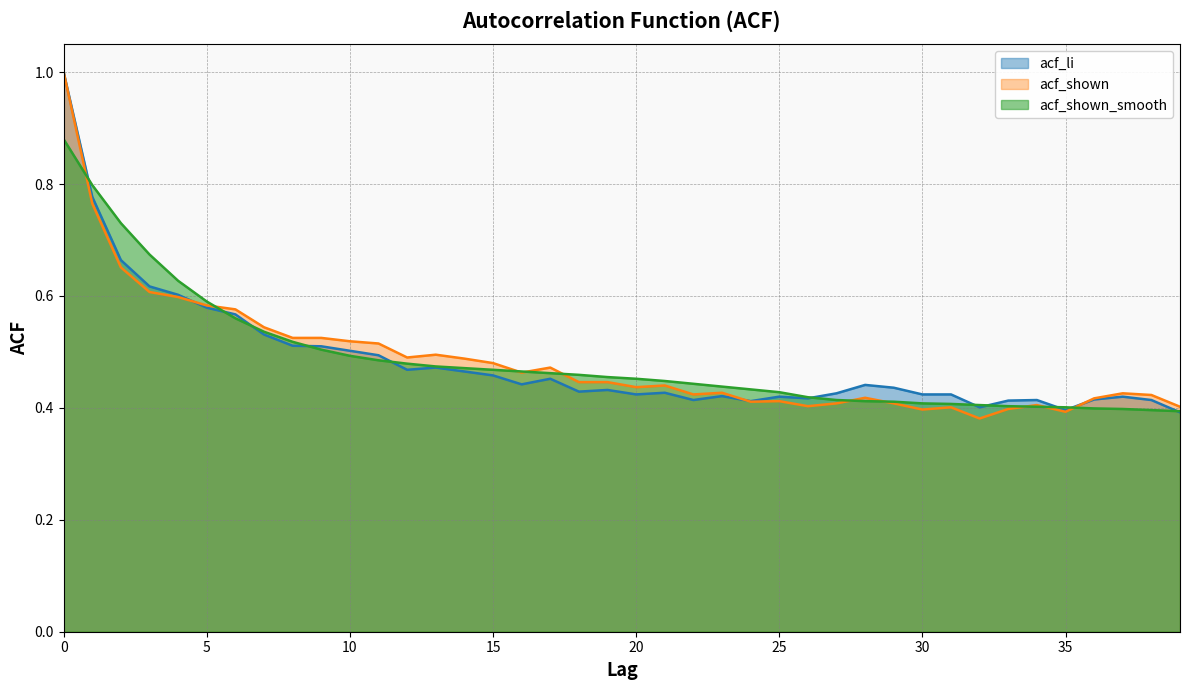

Does the chart display data point markers on the line(s)?

No